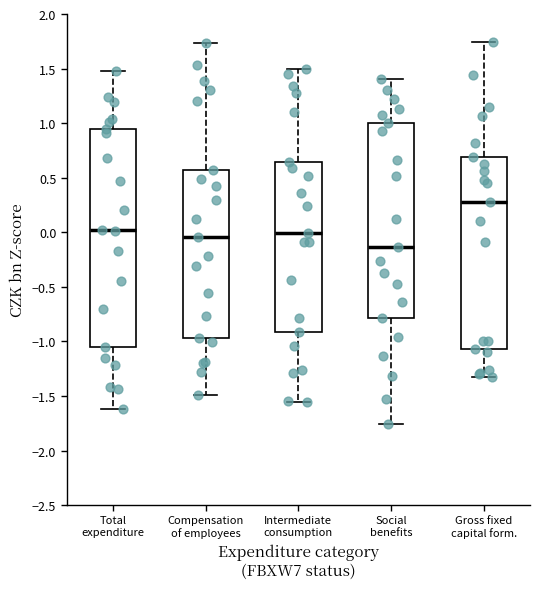

Reading left to right, transcribe this box plot: for each box, give where its median line is, the range the box spans, and where its two whiskers end, as read against the y-axis. The values are not printed on the chart, so give them approximately, as read against the axis.

Total expenditure: median 0.00, box -1.05 to 0.95, whiskers -1.60 to 1.50
Compensation of employees: median -0.05, box -0.95 to 0.55, whiskers -1.50 to 1.75
Intermediate consumption: median 0.00, box -0.90 to 0.65, whiskers -1.55 to 1.50
Social benefits: median -0.15, box -0.80 to 1.00, whiskers -1.75 to 1.40
Gross fixed capital form.: median 0.30, box -1.05 to 0.70, whiskers -1.35 to 1.75